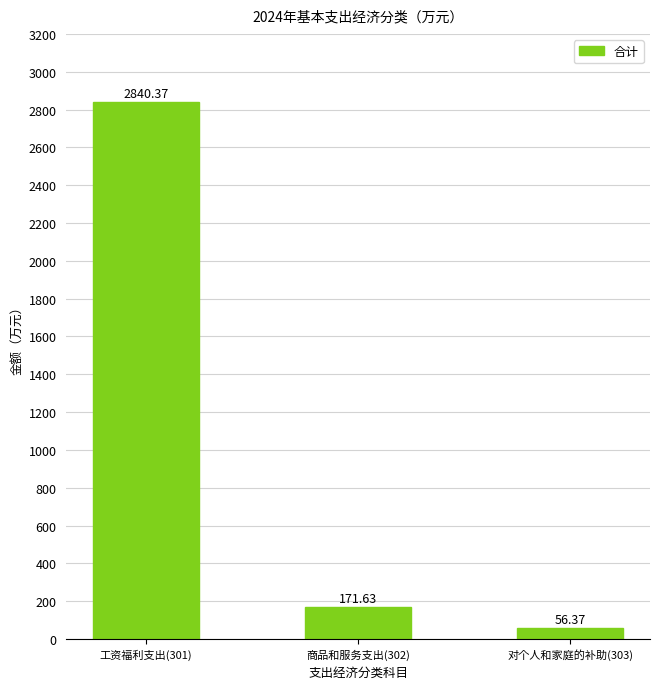

True or false: the data shows 1310.2 at 工资福利支出(301).

False